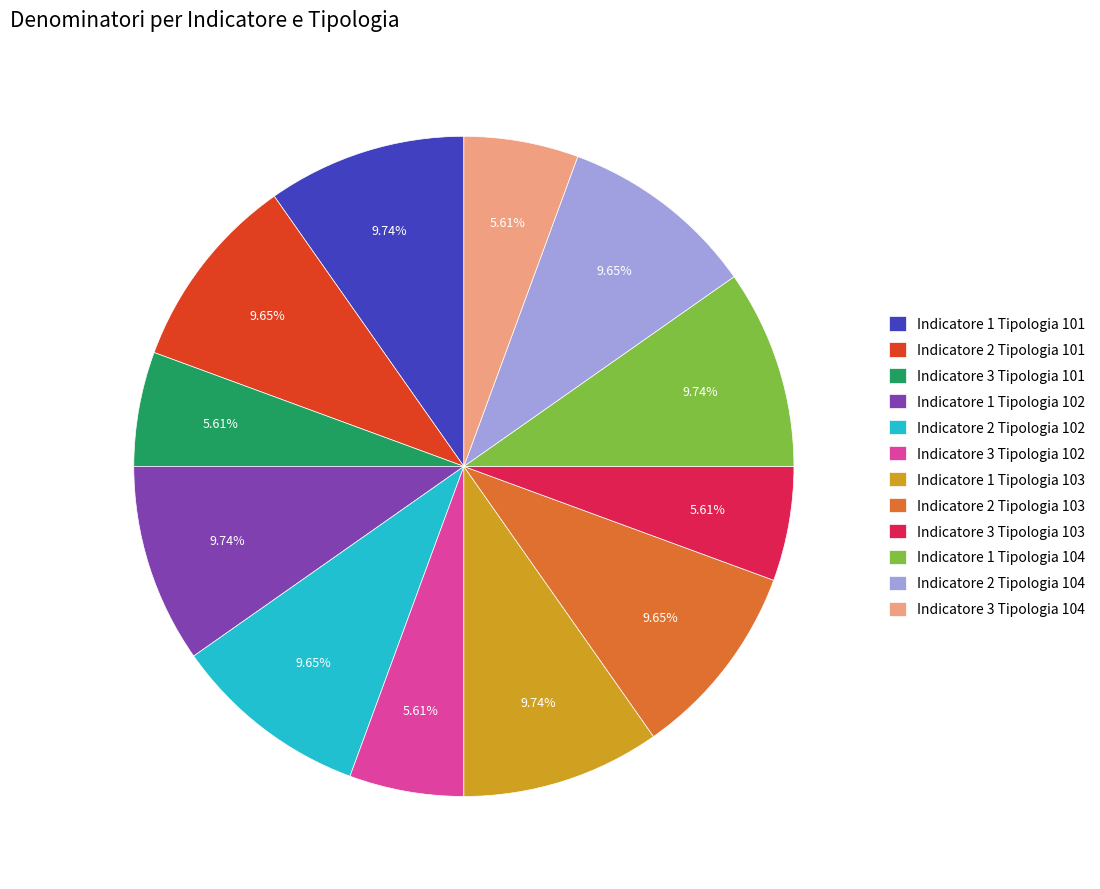

Do Indicatore 3 Tipologia 102 and Indicatore 1 Tipologia 104 together represent more than half of the pie?

No